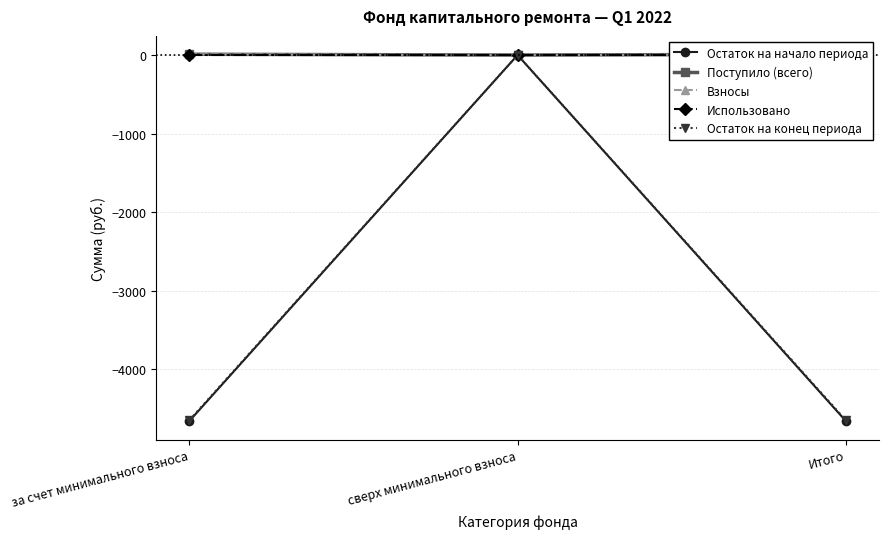

Is this an area chart (filled region under the line)?

No